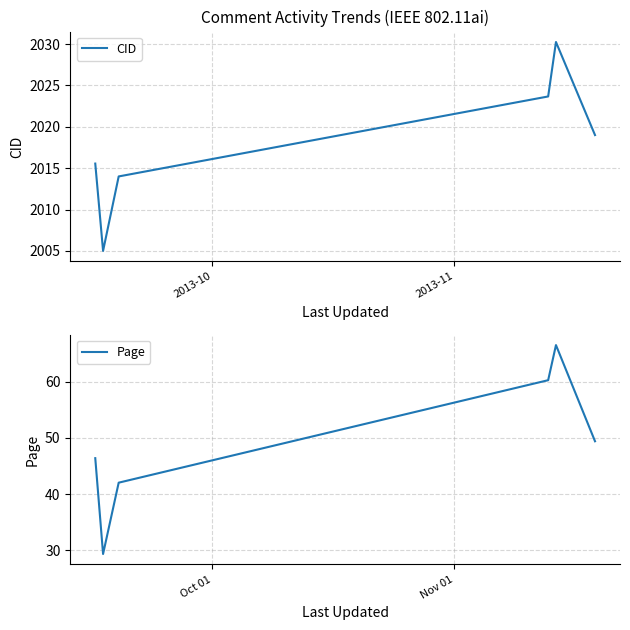

What is the lowest value of the CID series?

2005.0